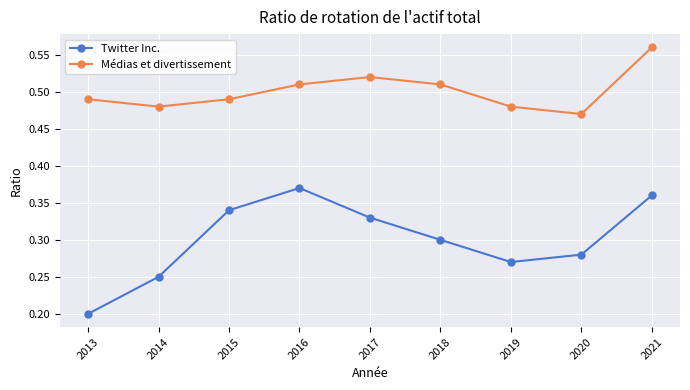

How many lines are shown in the chart?

2